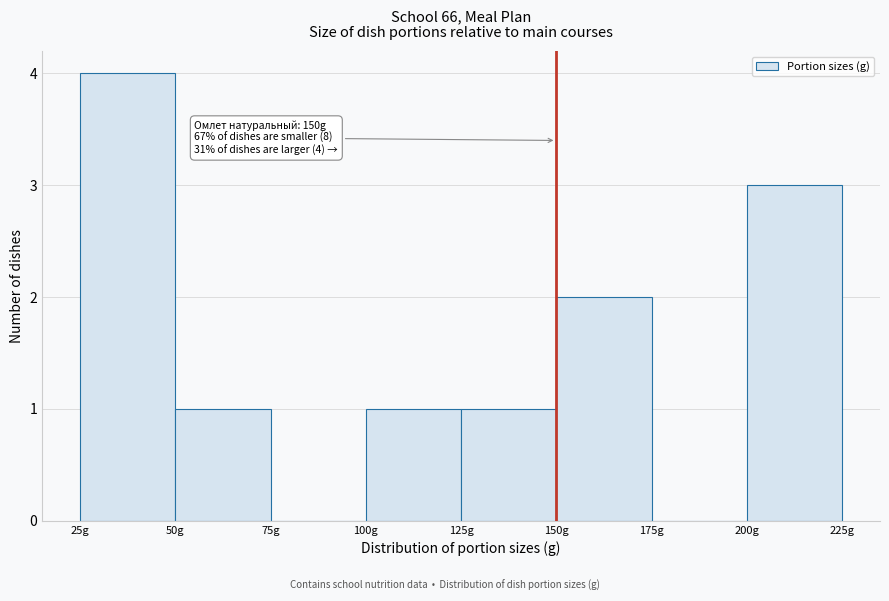

Which range on the x-axis has the tallest bar?

25 to 50